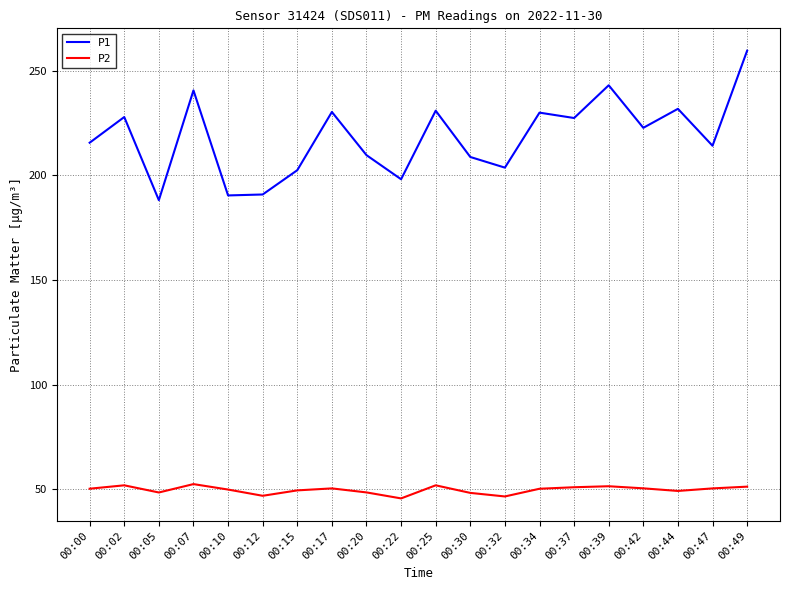

What is the sum of the P2 values at 00:10 and 00:39?

101.5